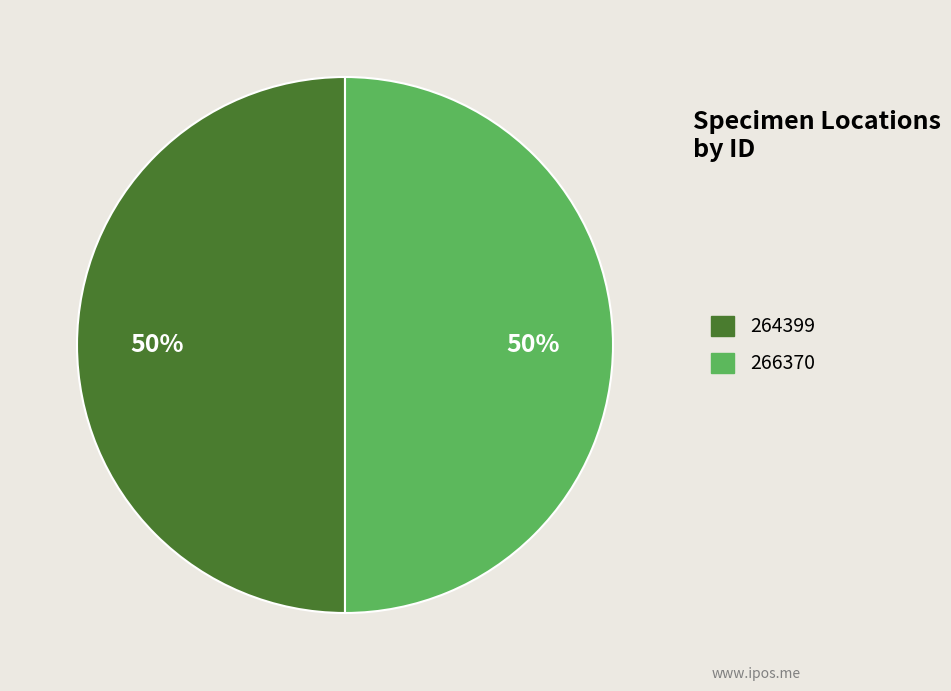

True or false: 266370 accounts for 59% of the total.

False